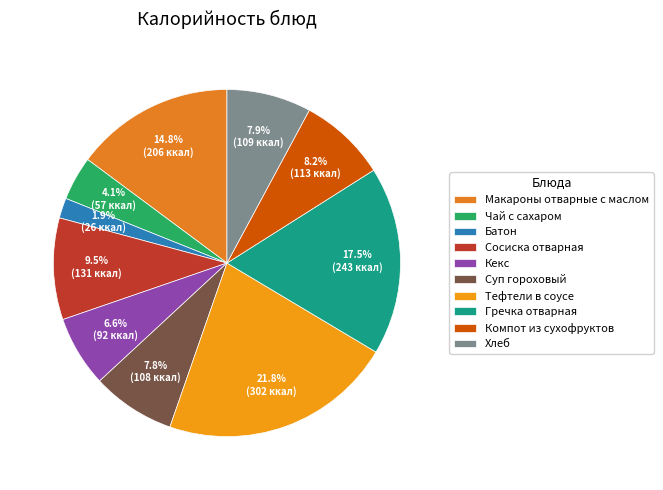

Do Сосиска отварная and Компот из сухофруктов together represent more than half of the pie?

No